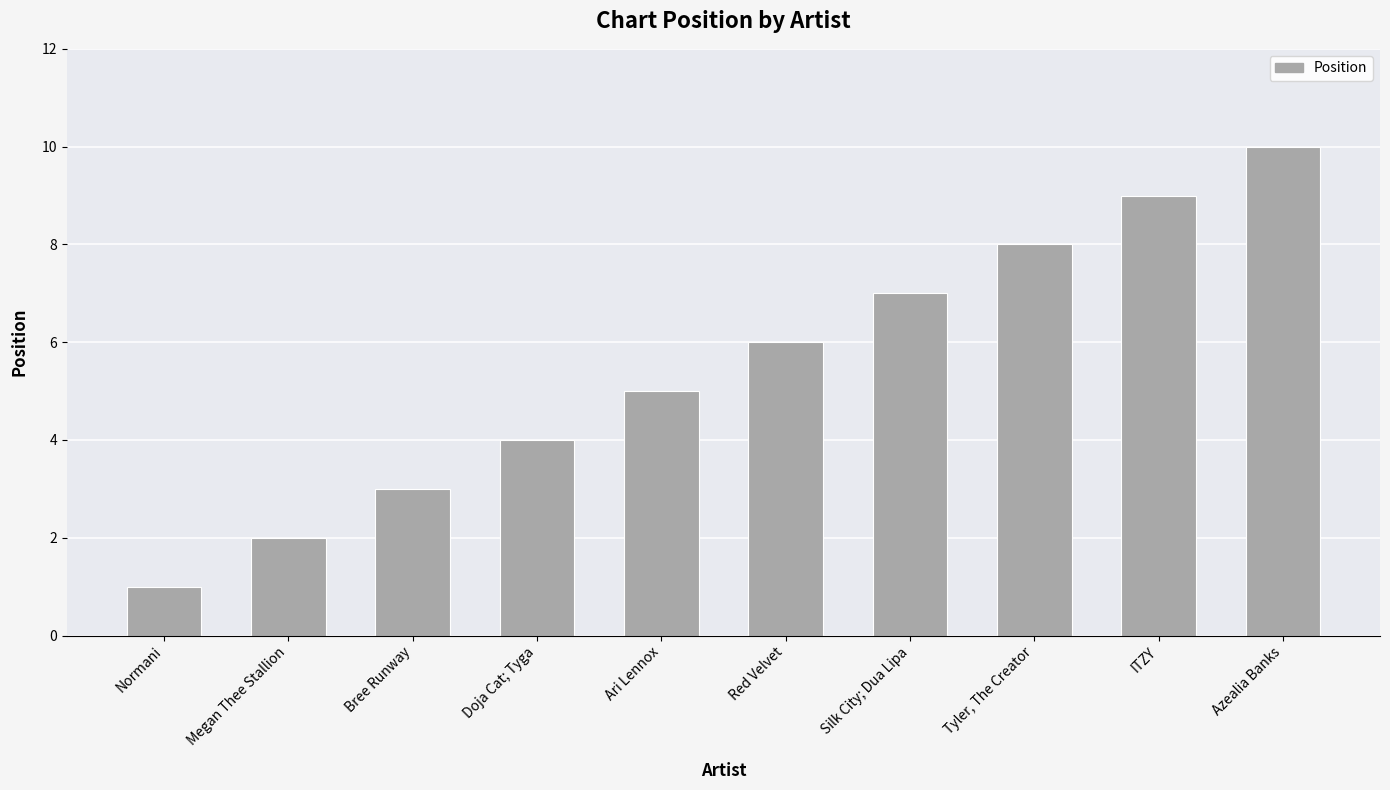

What is the change in value from Doja Cat; Tyga to Azealia Banks?

+6